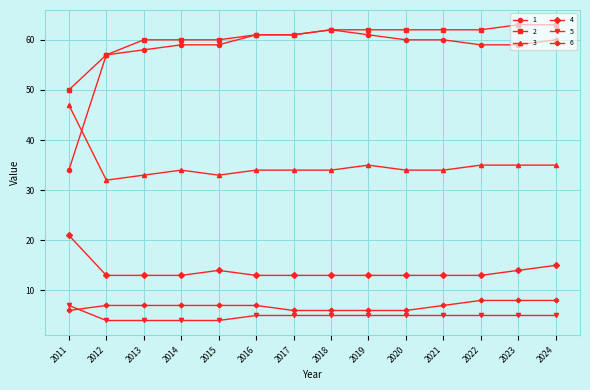

At which label is 4 closest to 17?

2024